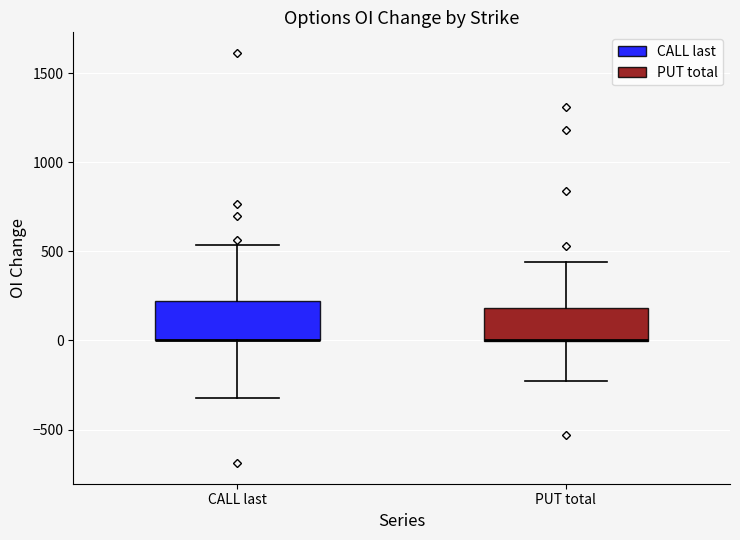

Where does the upper whisker of the box for CALL last end on the y-axis? The values are not printed on the chart, so give them approximately, as read against the axis.

550